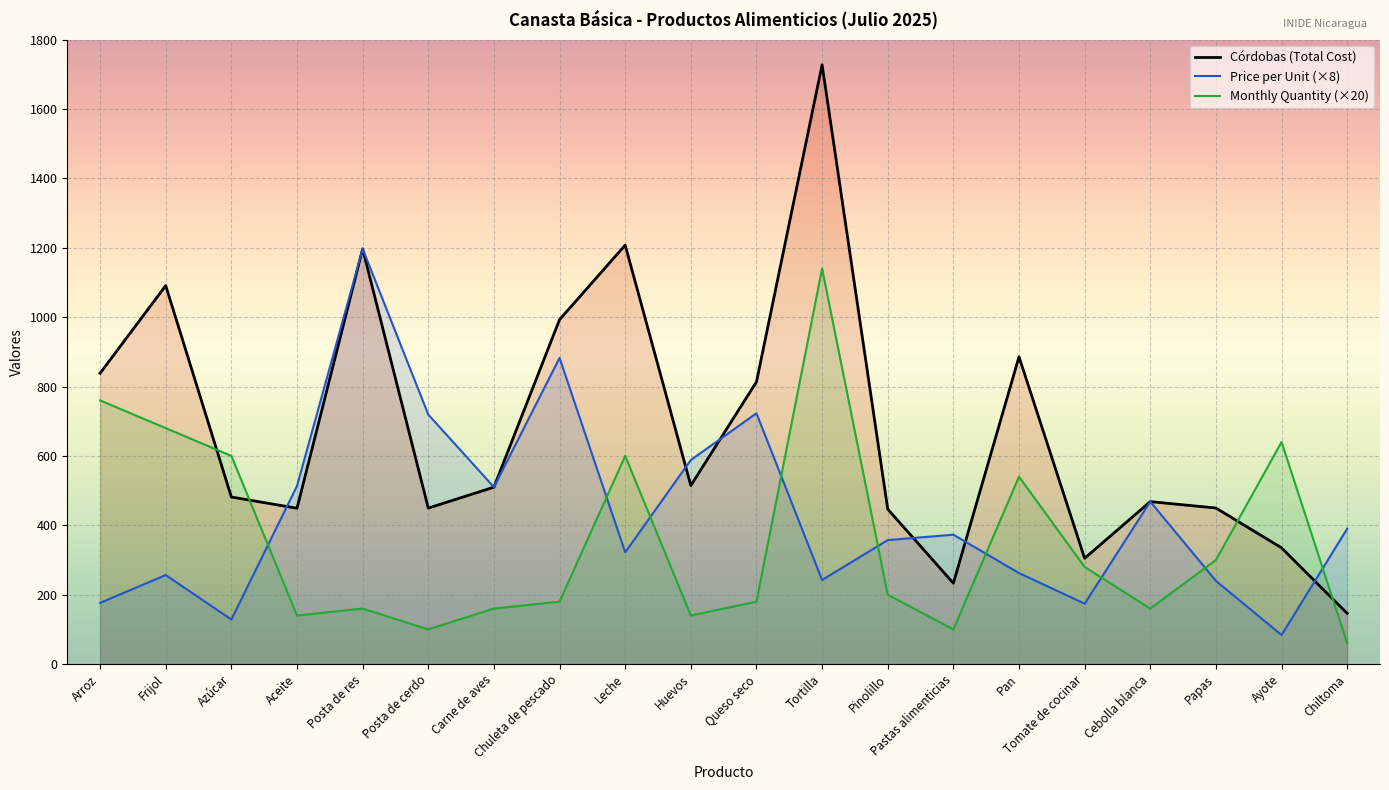

How many interior local valleys does the Córdobas (Total Cost) series have?

5